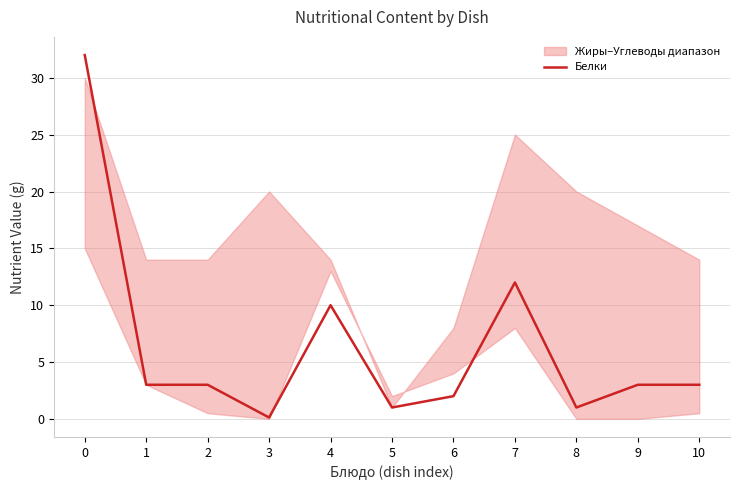

Reading right to left, list all the values displayed in this chart.

10=3.0	9=3.0	8=1.0	7=12.0	6=2.0	5=1.0	4=10.0	3=0.1	2=3.0	1=3.0	0=32.0